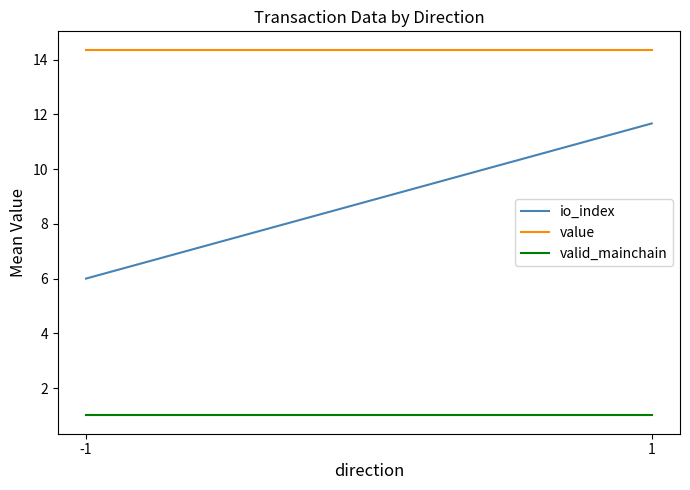

What is the sum of the value values at 1 and -1?

28.7